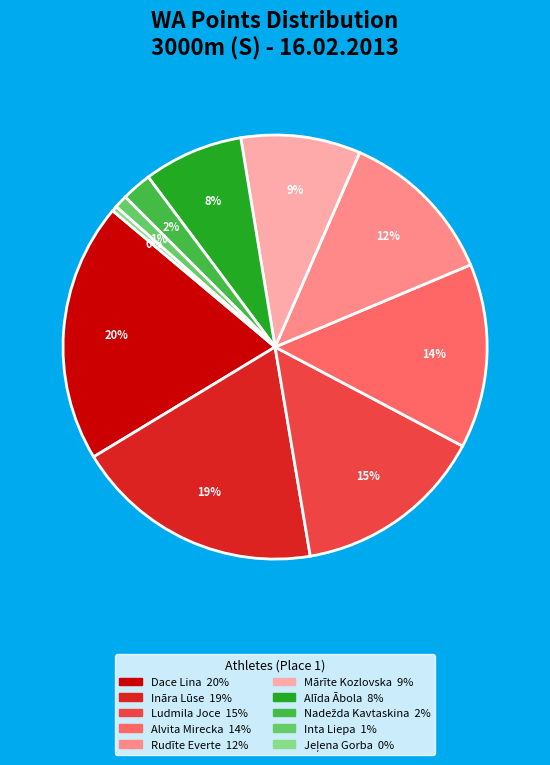

Is there a majority slice in this chart?

No